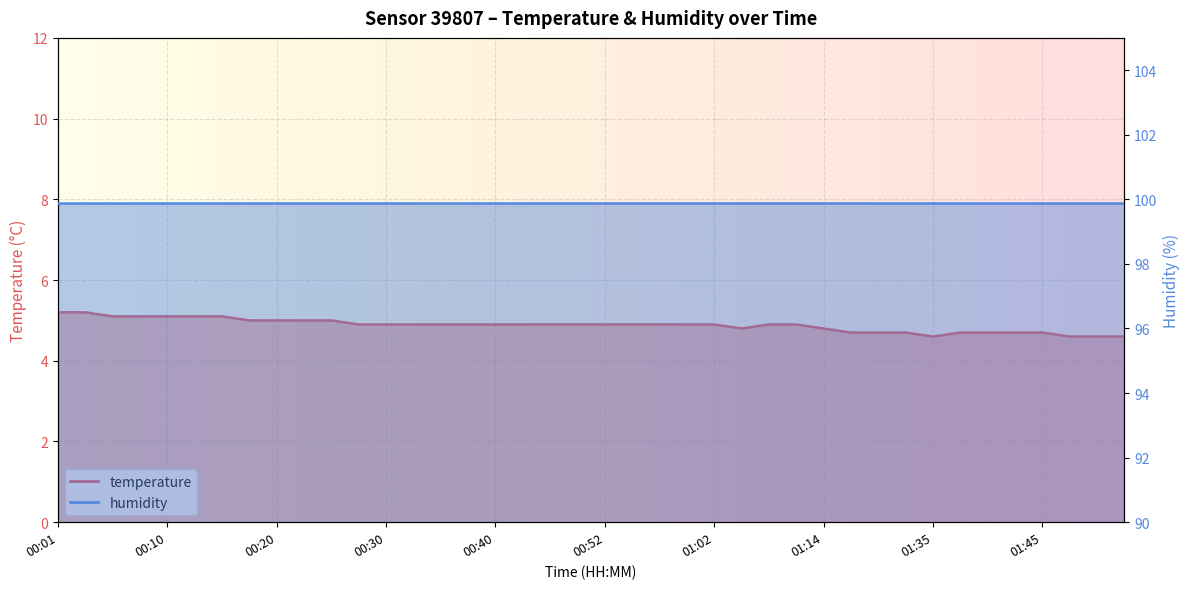

What is the value of the 28th point from the left?

4.9